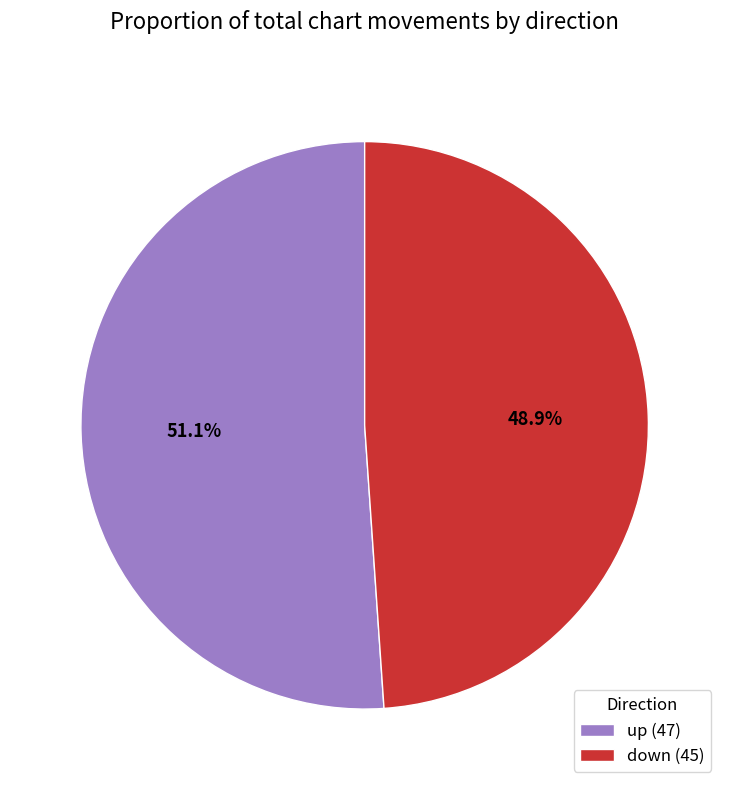

Between down (45) and up (47), which is larger?

up (47)